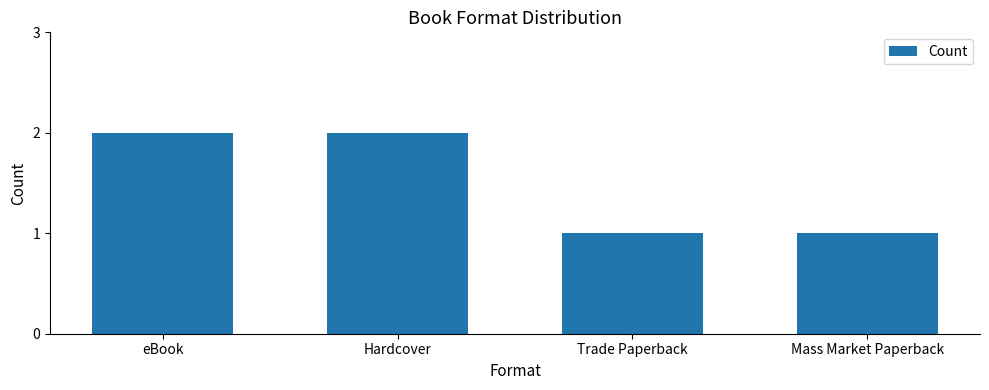

What is the value of the 3rd bar from the left?

1